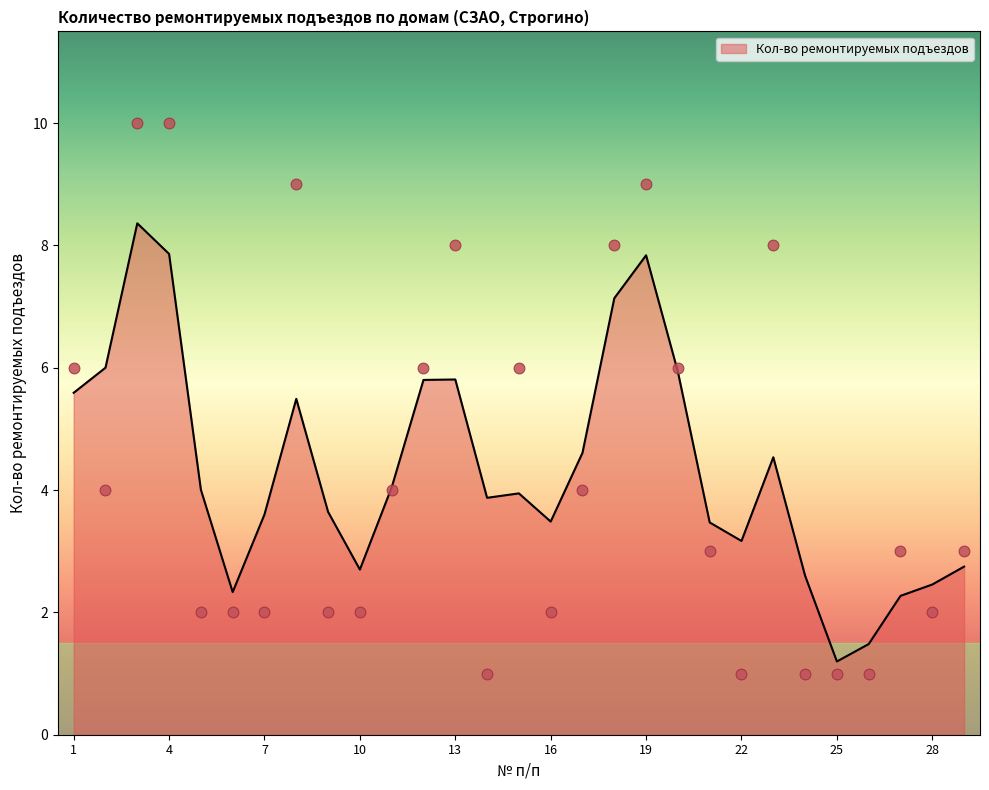

Which has a higher value, 21 or 7?

21